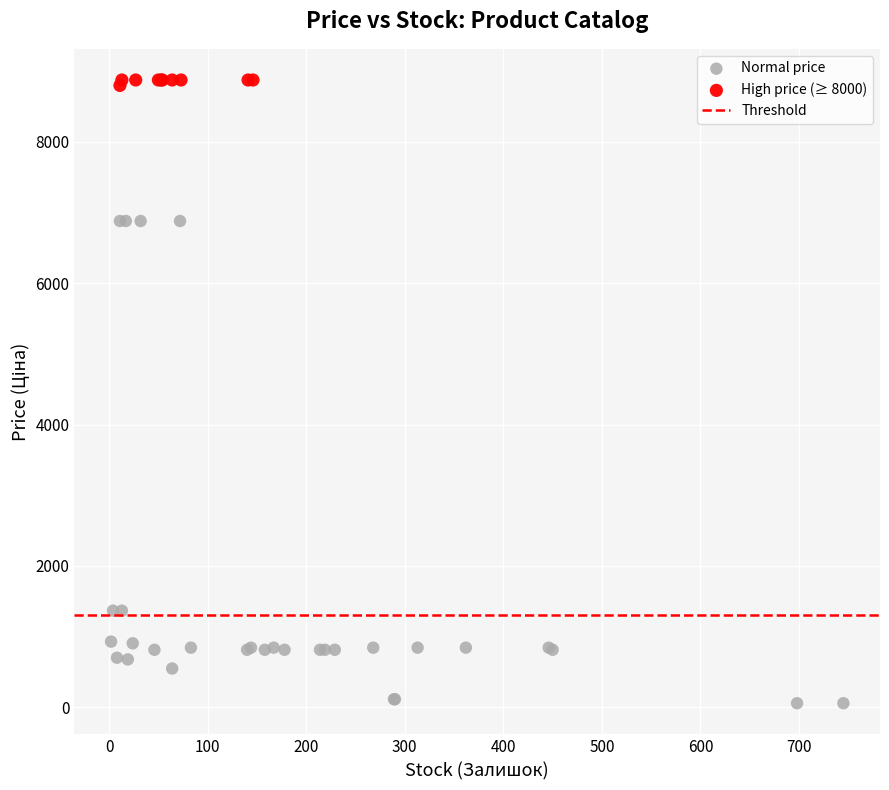

Which series reaches the minimum Y coordinate?

Normal price